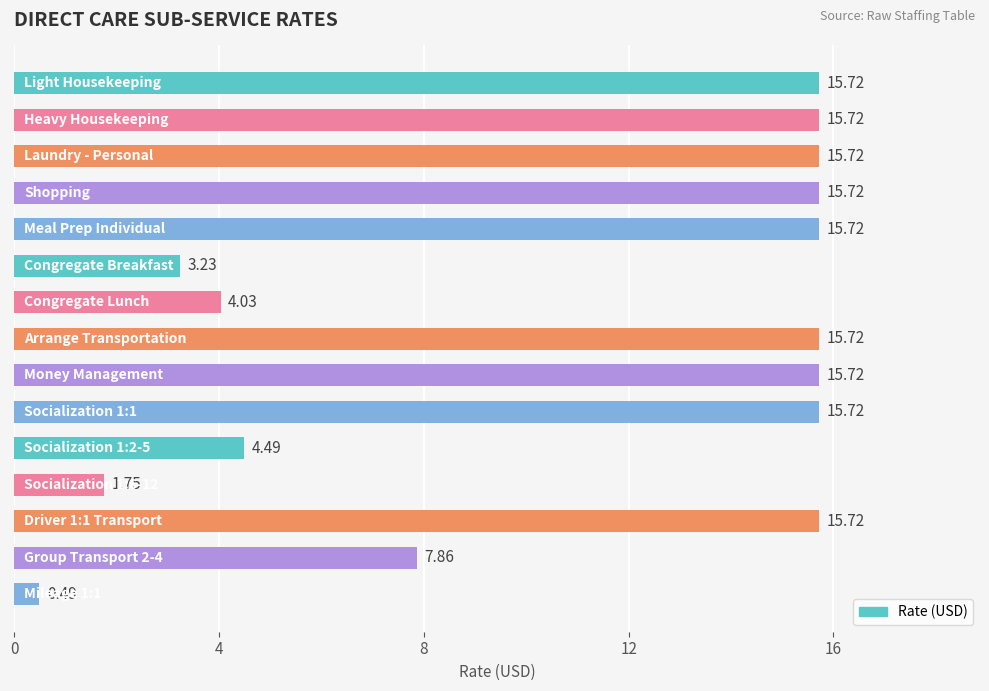

What is the average value?

10.9